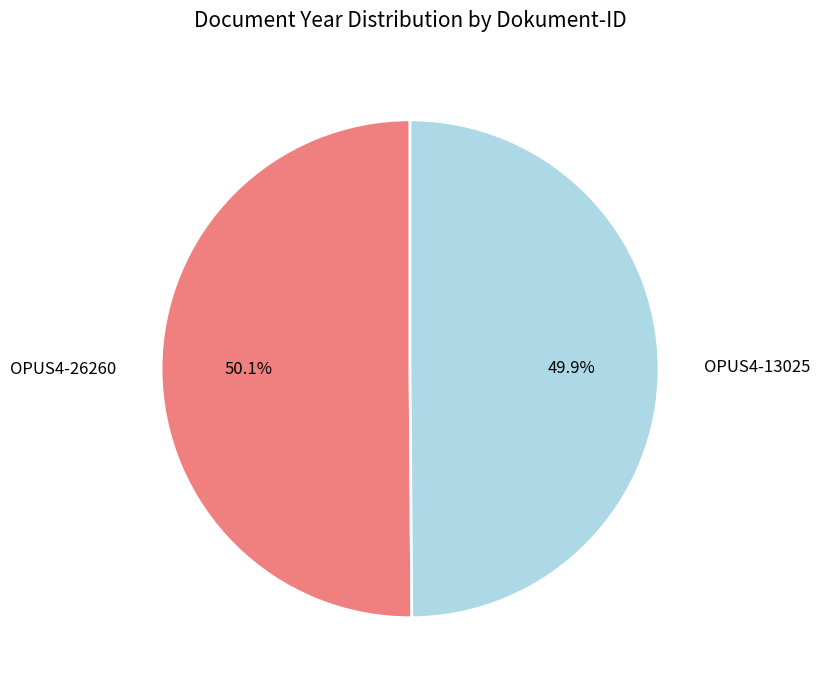

Is there a majority slice in this chart?

Yes